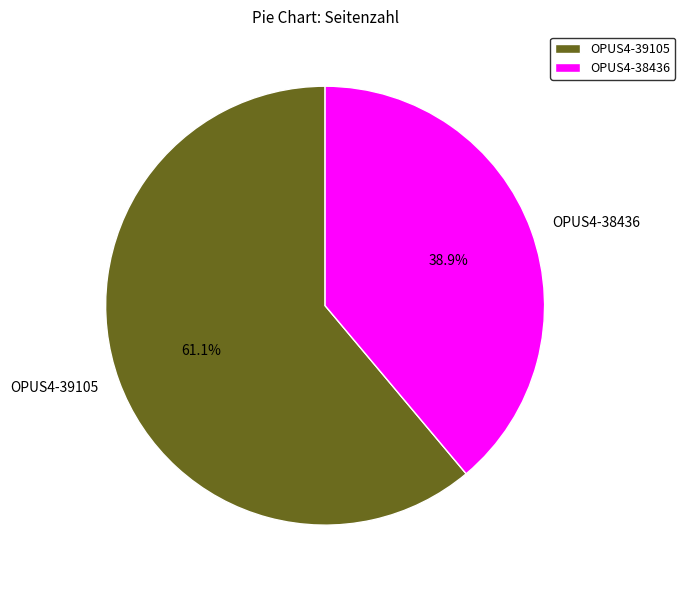

Which has a higher value, OPUS4-39105 or OPUS4-38436?

OPUS4-39105